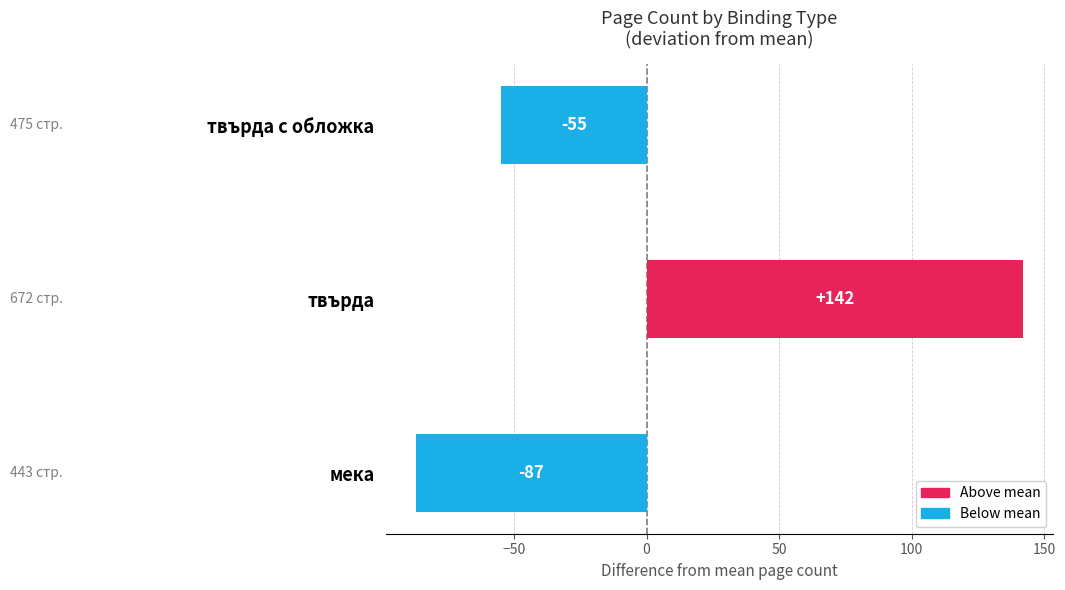

True or false: the data shows 209 at твърда с обложка.

False